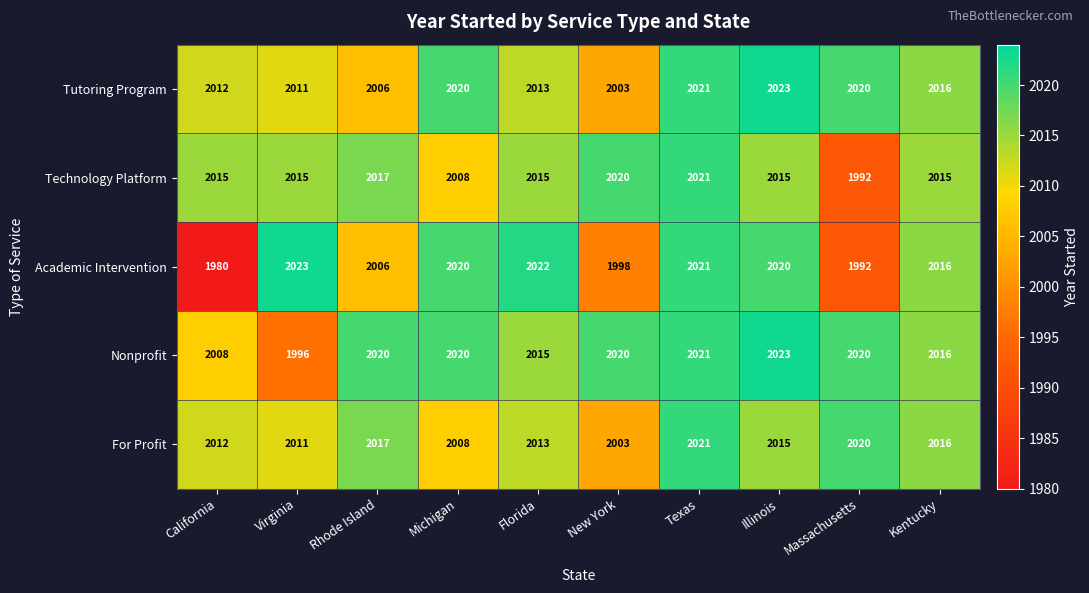

Rank the categories by For Profit value from lowest to highest.

New York, Michigan, Virginia, California, Florida, Illinois, Kentucky, Rhode Island, Massachusetts, Texas